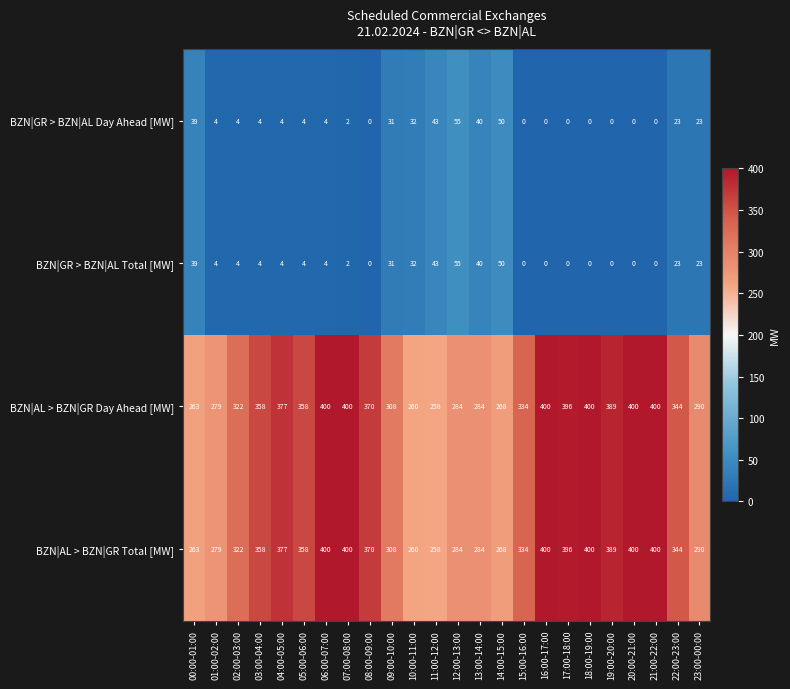

True or false: BZN|GR > BZN|AL Total [MW] has a value of 12 at 22:00-23:00.

False